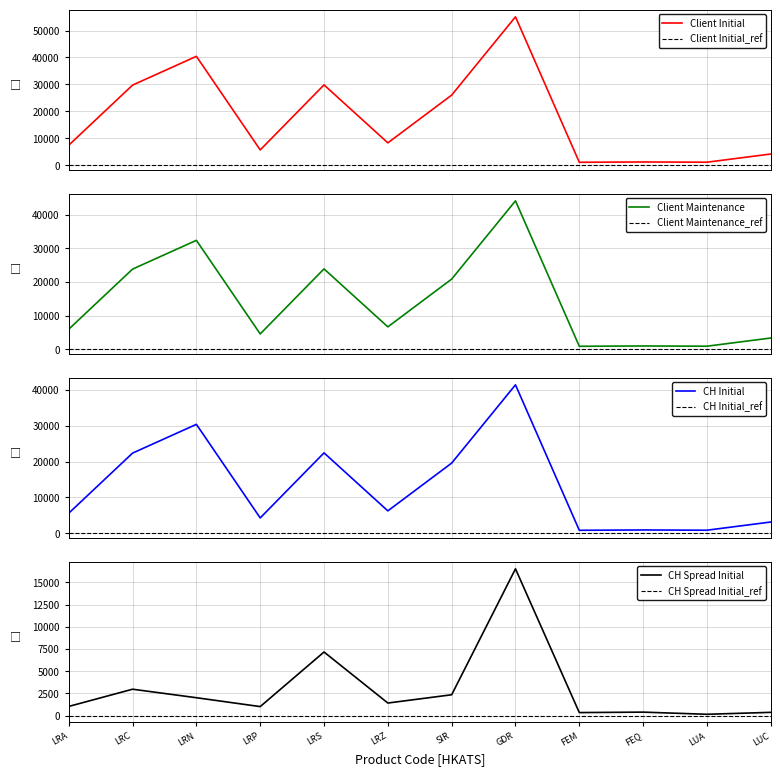

Reading left to right, transcribe all the data shown in this chart.

Client Initial: 7434	29752	40432	5679	29831	8299	26041	55101	1089	1208	1117	4162
Client Maintenance: 5947	23801	32345	4543	23864	6639	20832	44080	871	966	893	3329
CH Initial: 5590	22370	30400	4270	22430	6240	19580	41430	819	909	840	3130
CH Spread Initial: 1041	2979	2021	1022	7168	1423	2354	16531	349	399	156	375